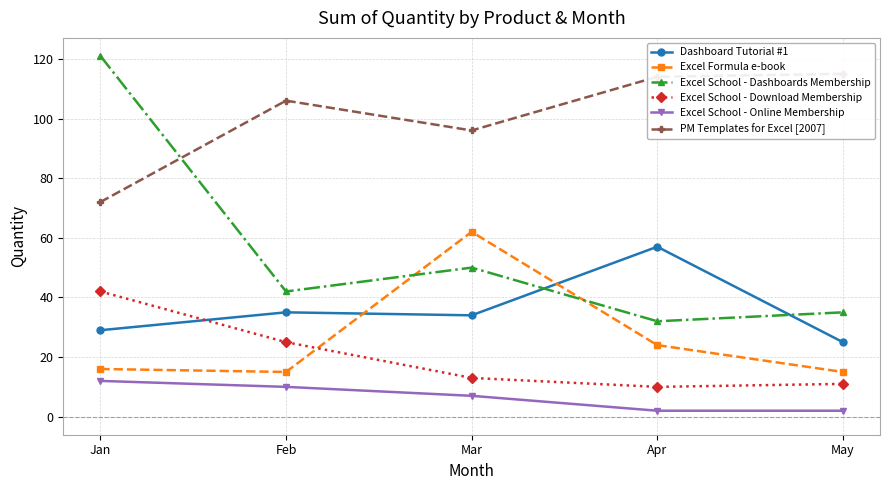

What are all the series names shown in the legend?

Dashboard Tutorial #1, Excel Formula e-book, Excel School - Dashboards Membership, Excel School - Download Membership, Excel School - Online Membership, PM Templates for Excel [2007]